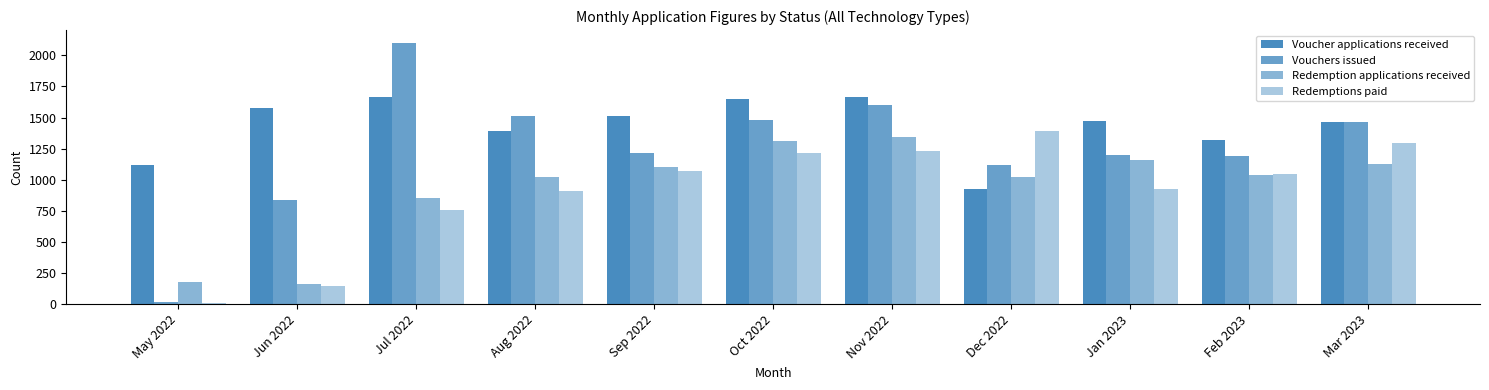

How many groups of bars are there?

11